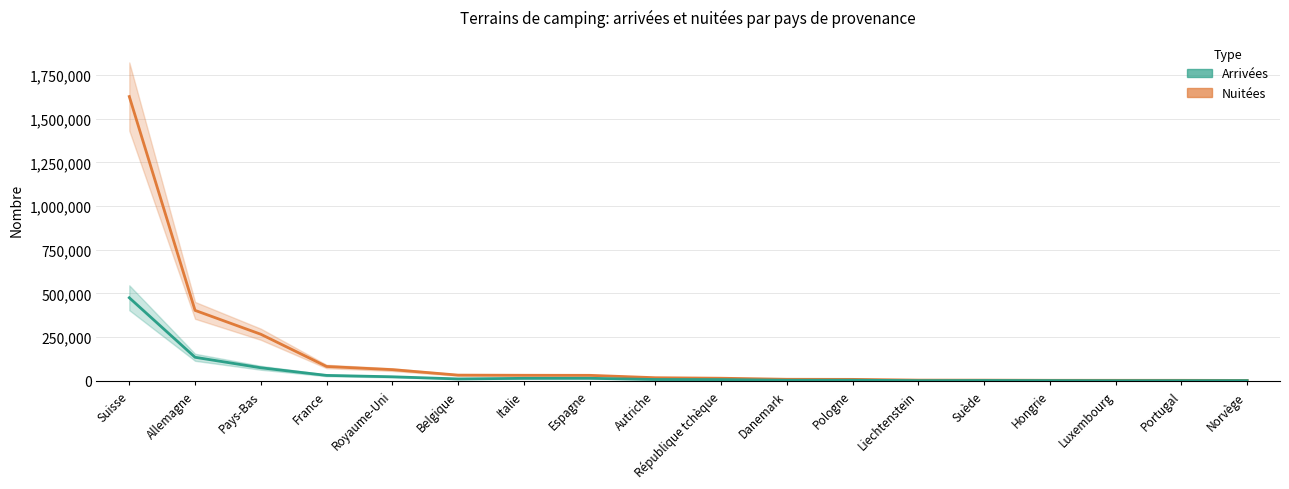

What is the sum of the Nuitées values at Hongrie and Pologne?

11146